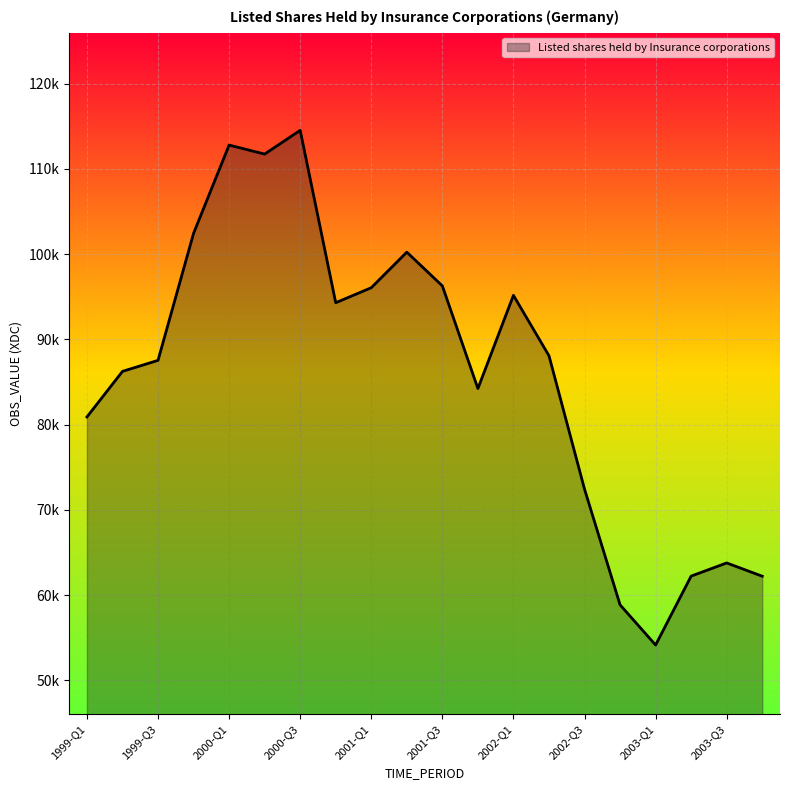

Does the chart display data point markers on the line(s)?

No